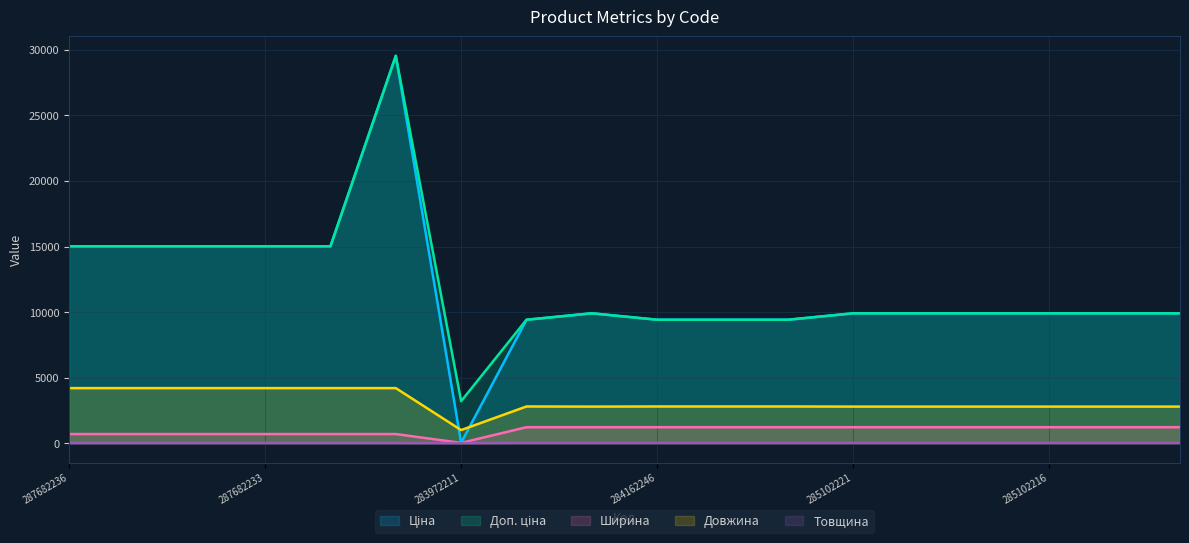

True or false: Ширина and Довжина intersect in this chart.

False